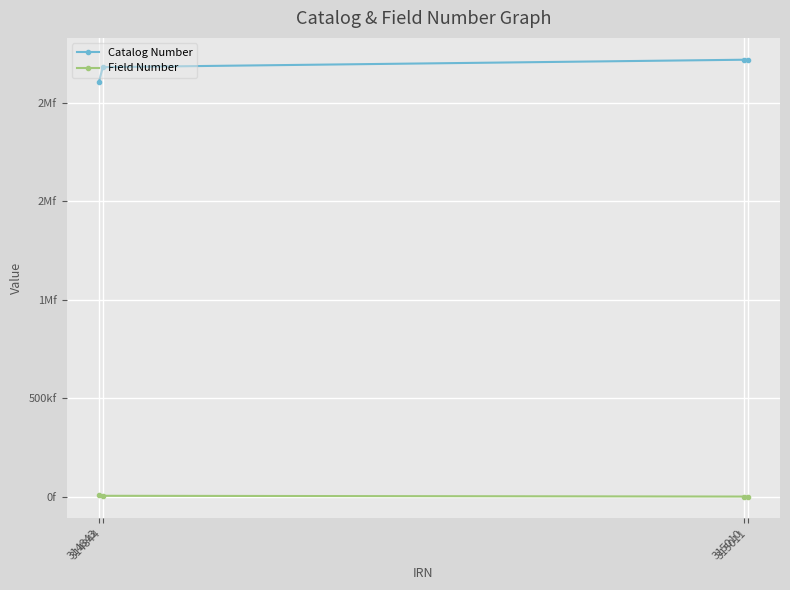

True or false: Catalog Number has a value of 2219796 at 315010.

True